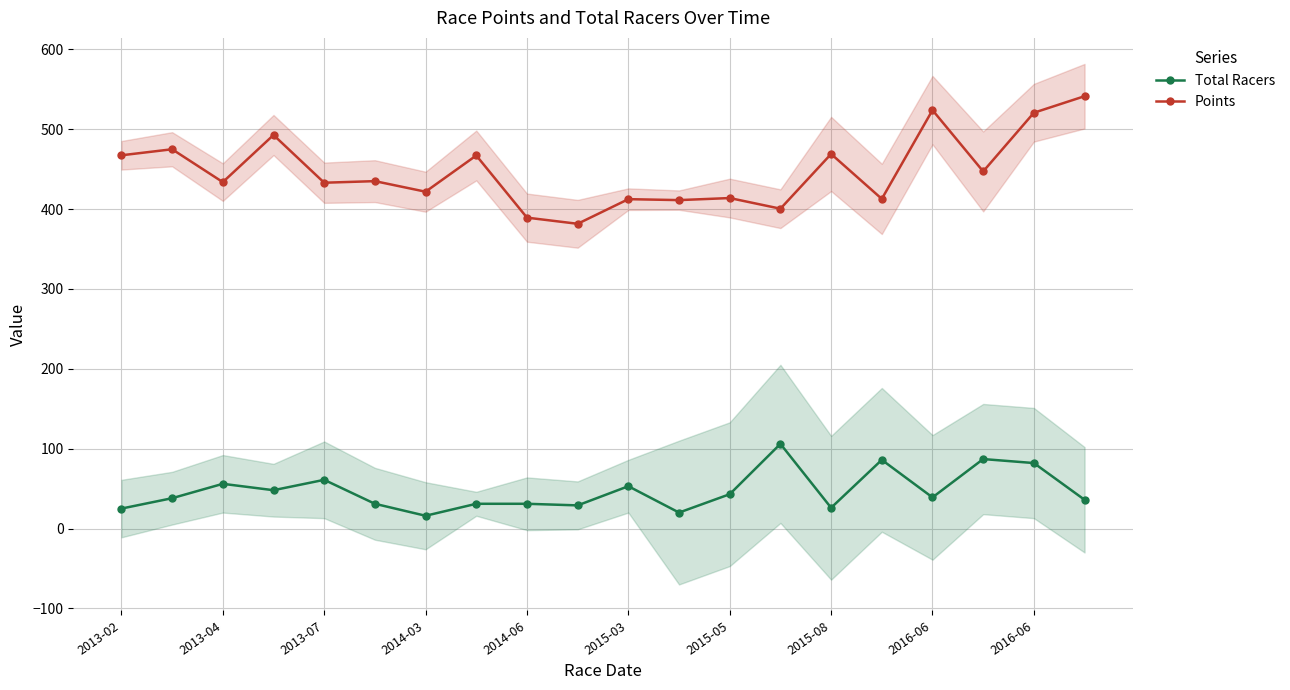

List the labels in order of Total Racers value, largest first.

13, 17, 15, 18, 2014-06, 2013-07, 10, 2014-03, 12, 16, 2013-04, 19, 2015-03, 2015-08, 2016-06, 2016-06, 14, 2013-02, 11, 2015-05